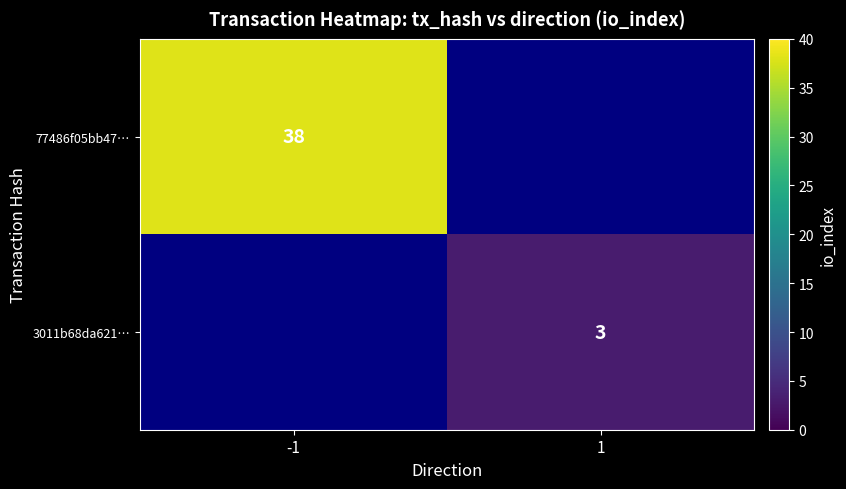

Between 1 and -1, which is larger?

-1